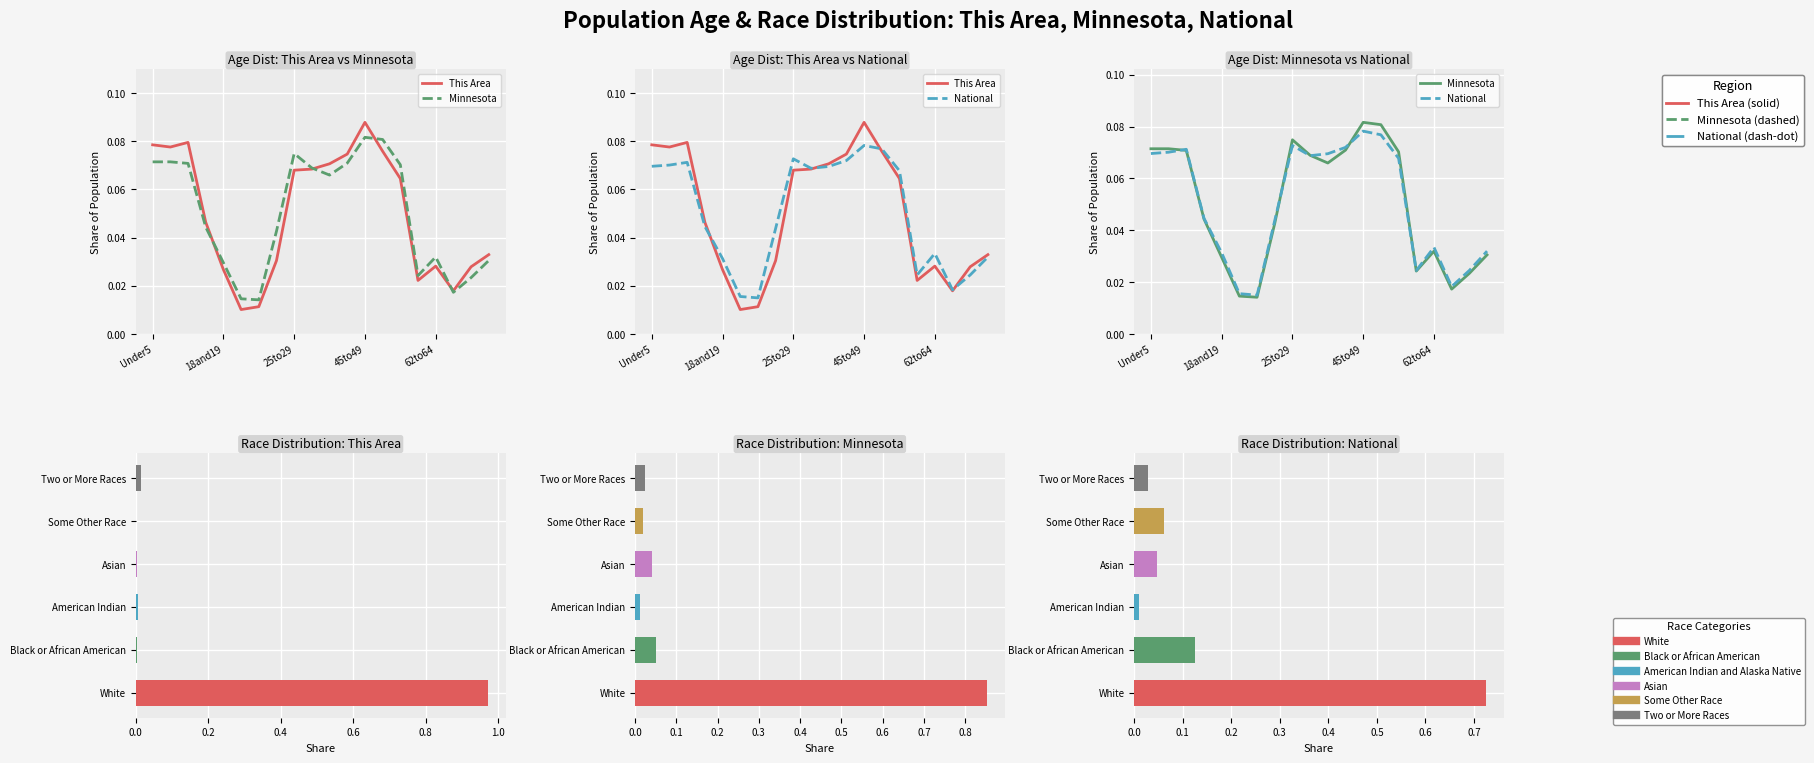

What is the difference between the maximum and second lowest values in the This Area series?

0.1